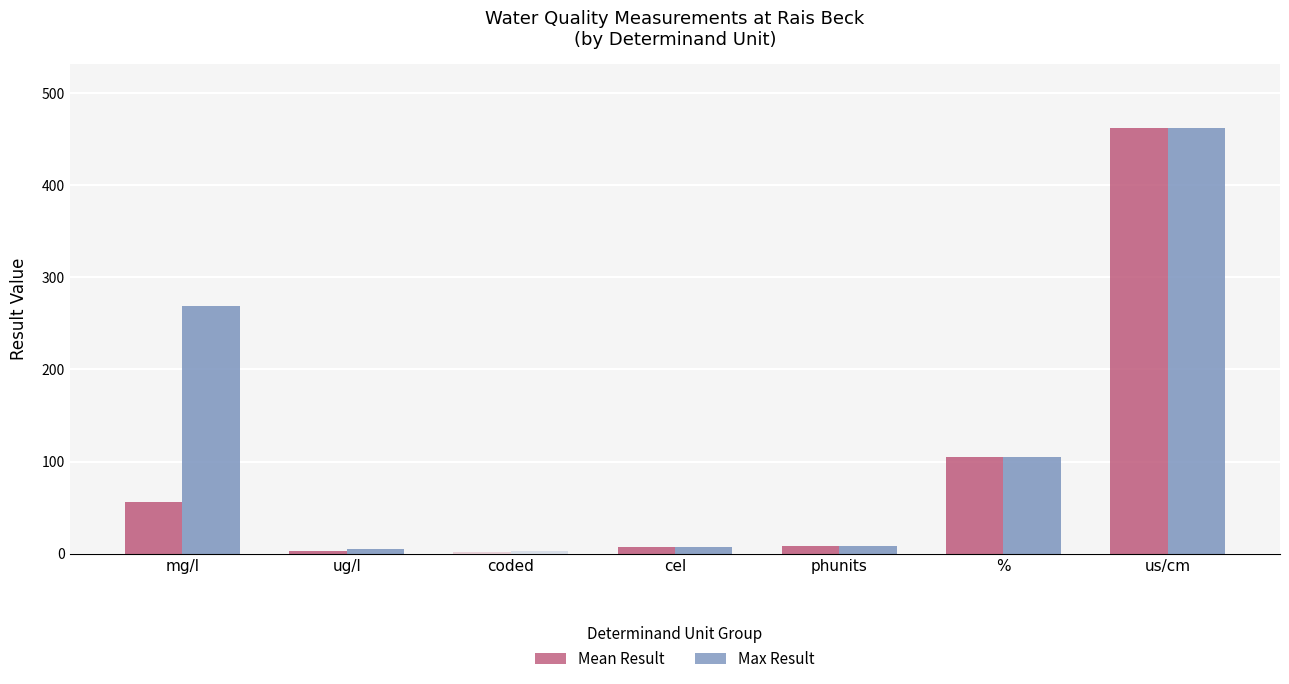

What is the maximum value for Mean Result?

462.0